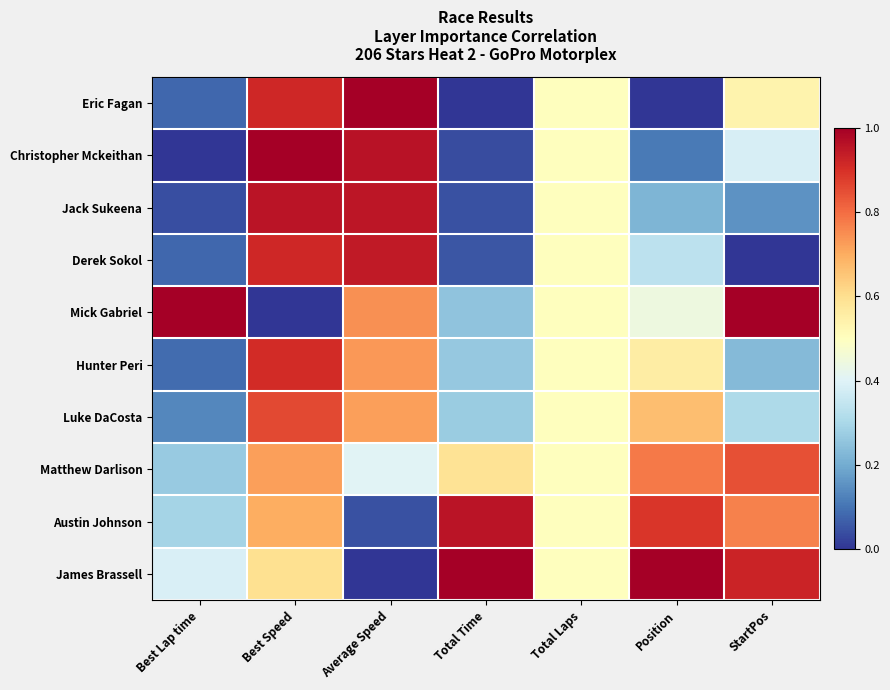

At how many categories does at least one series exceed 0?

7